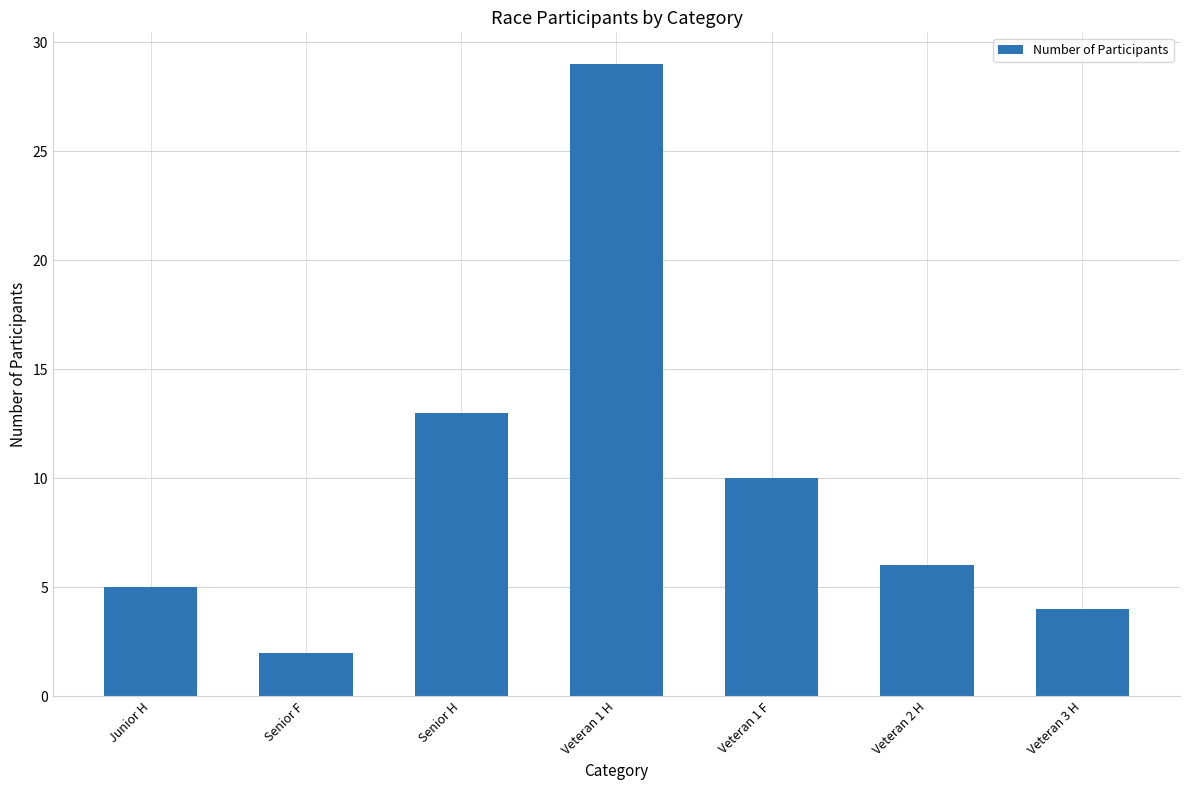

What is the value of the 7th bar from the left?

4